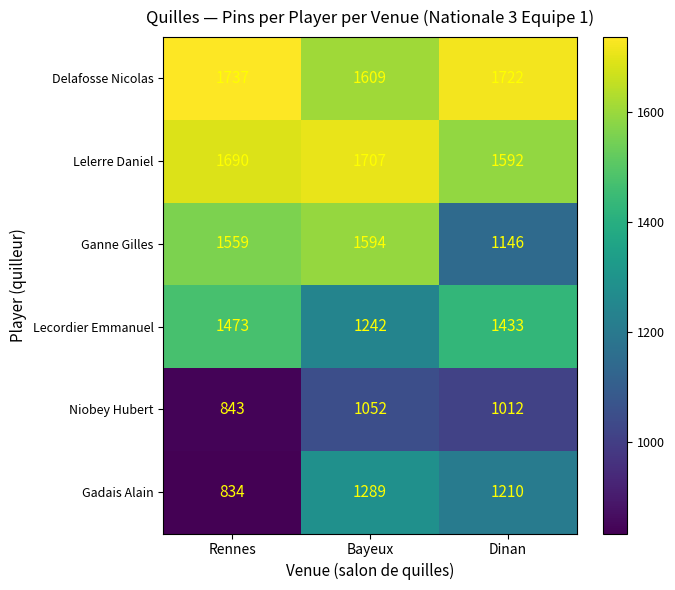

Rank the series by their maximum value, from highest to lowest.

Delafosse Nicolas, Lelerre Daniel, Ganne Gilles, Lecordier Emmanuel, Gadais Alain, Niobey Hubert